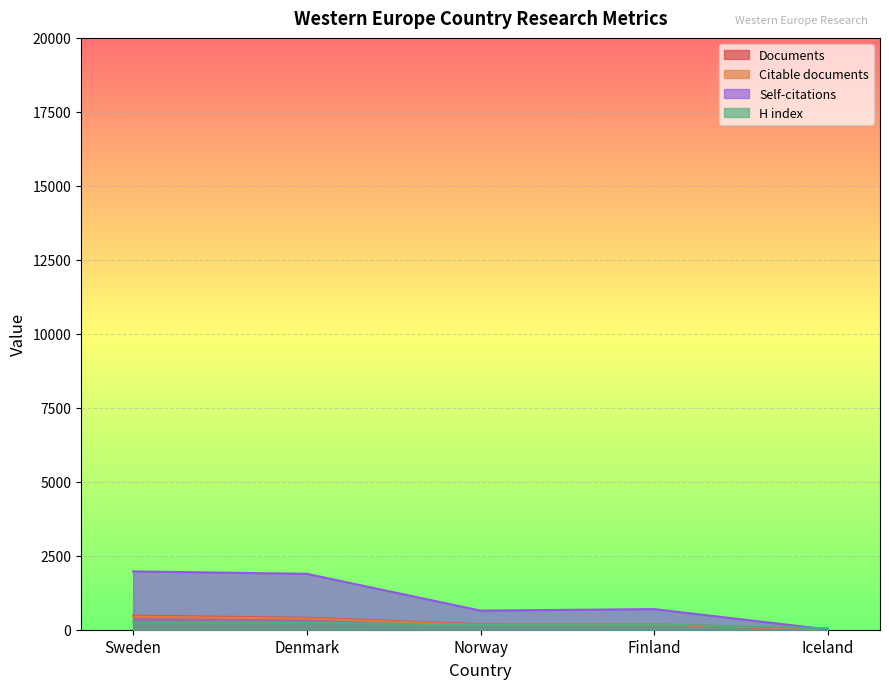

What is the sum of the Self-citations values at Norway and Denmark?

2535